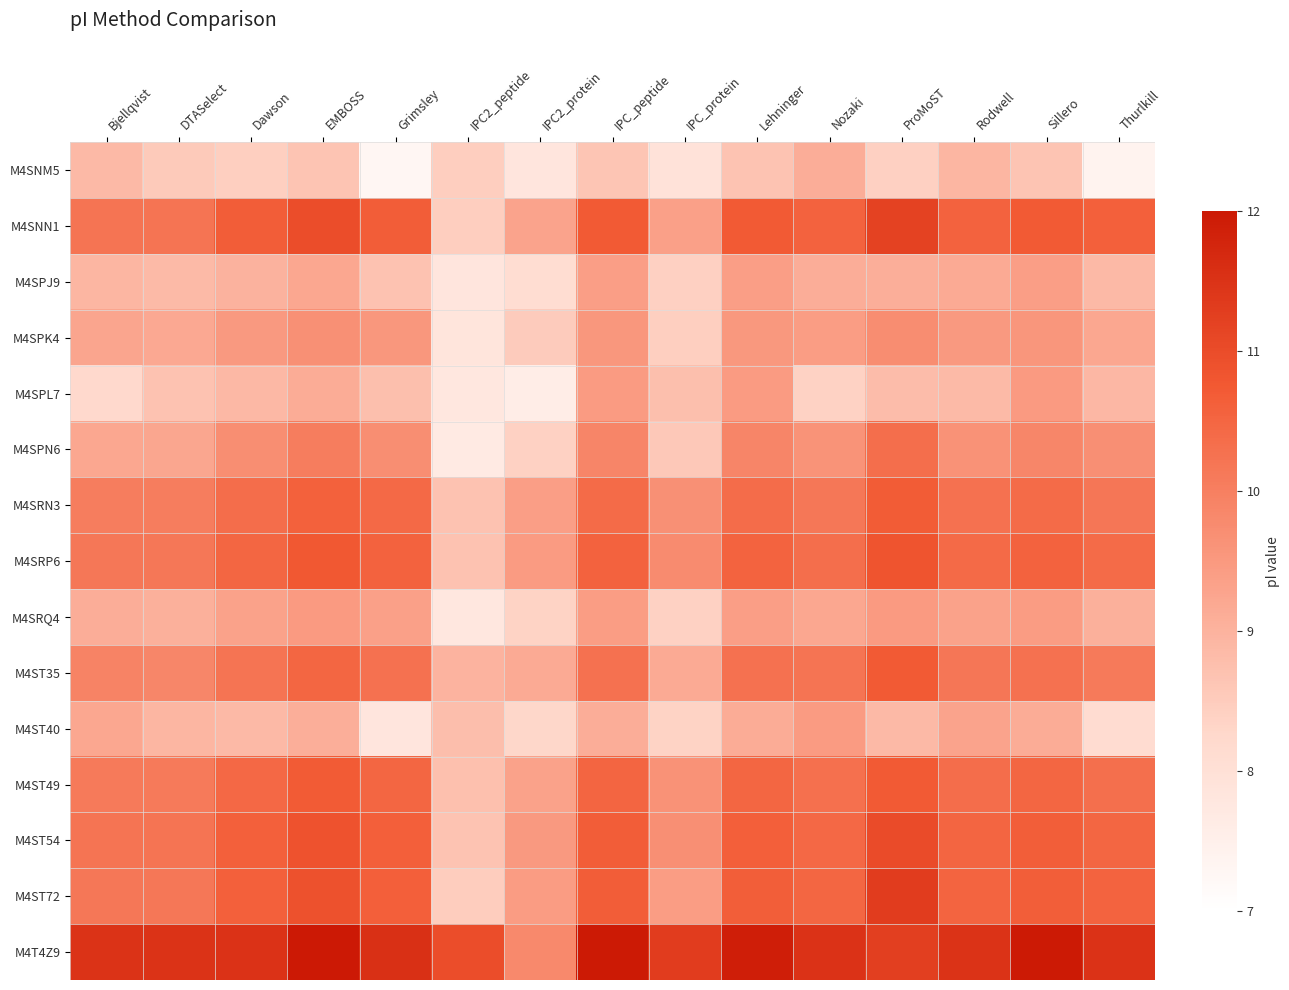

Which has a higher value, IPC2_protein or Rodwell?

Rodwell